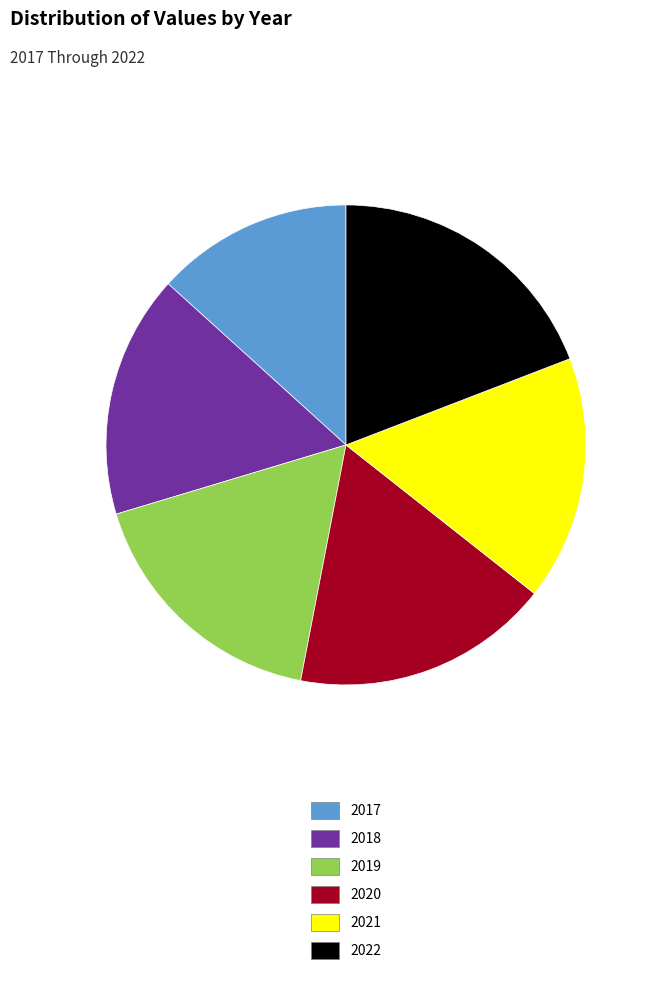

Approximately how many times larger is the value at 2018 compared to 2020?

0.9